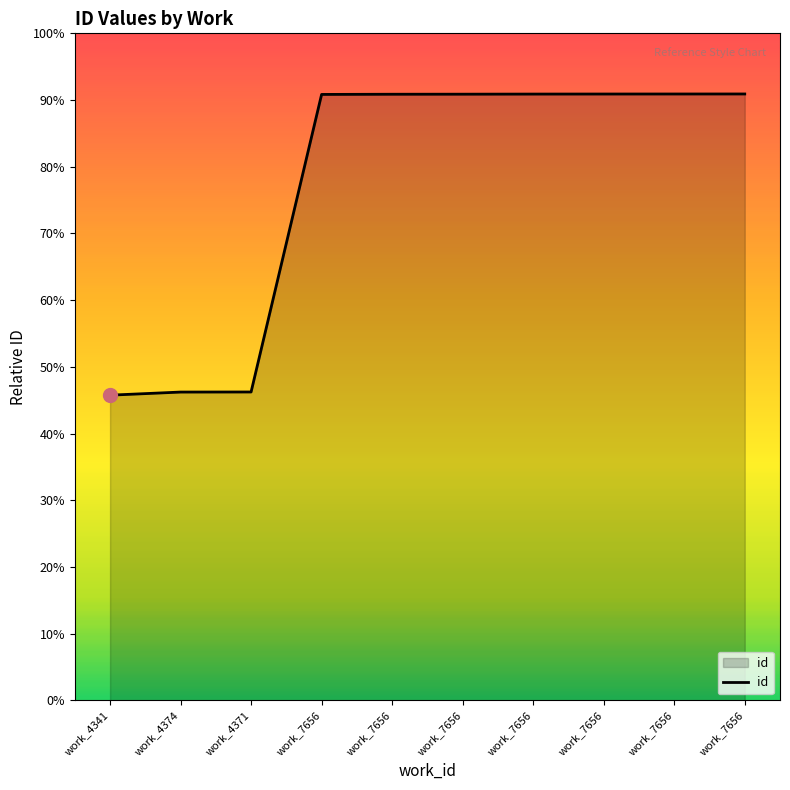

Is this an area chart (filled region under the line)?

Yes